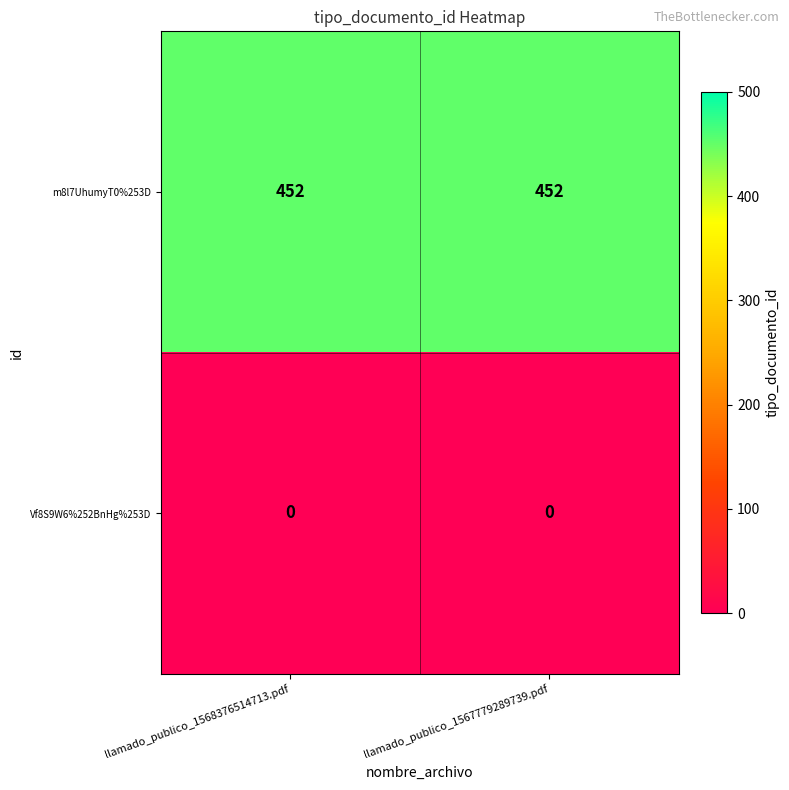

What is the maximum value shown in the chart?

452